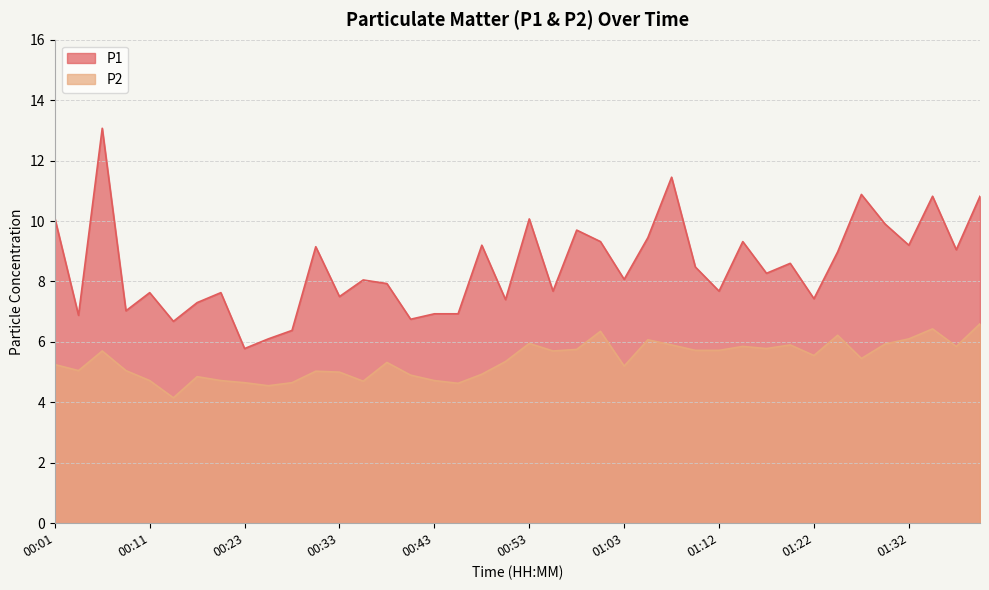

How many data points in P2 are less than 5?

12